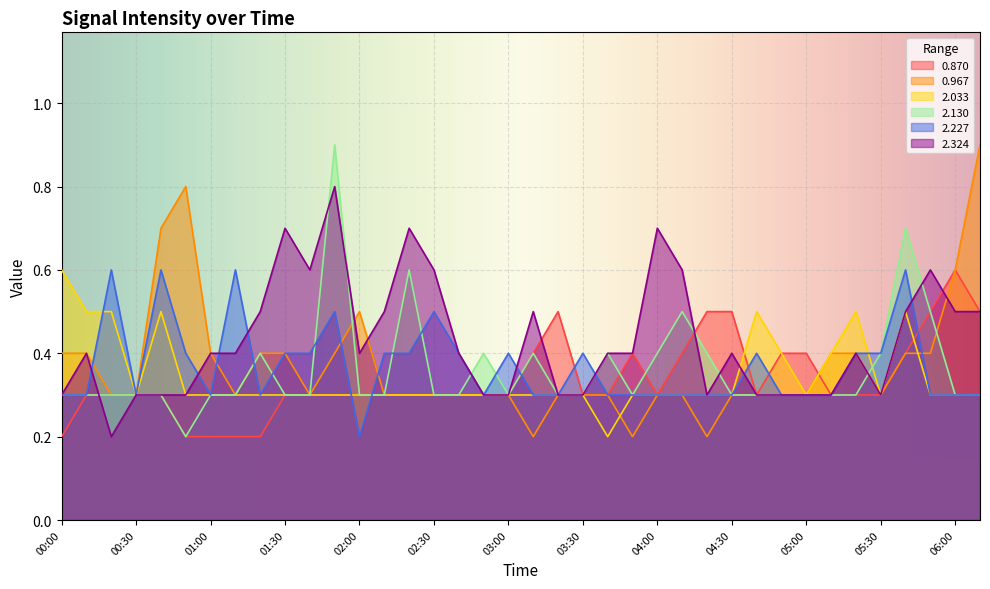

Count the 2.033 values in the range 0 to 1.

38